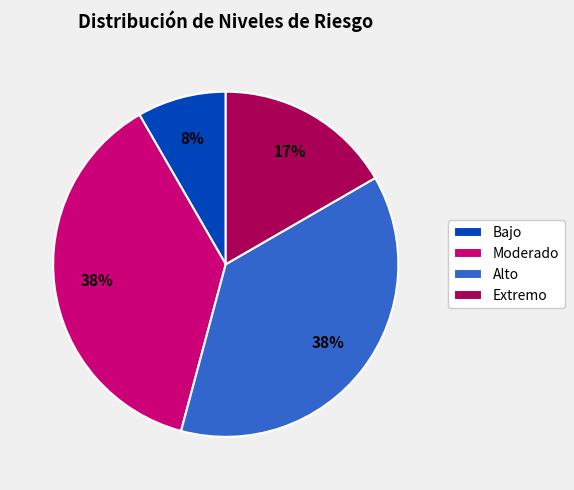

True or false: Moderado accounts for 38% of the total.

True